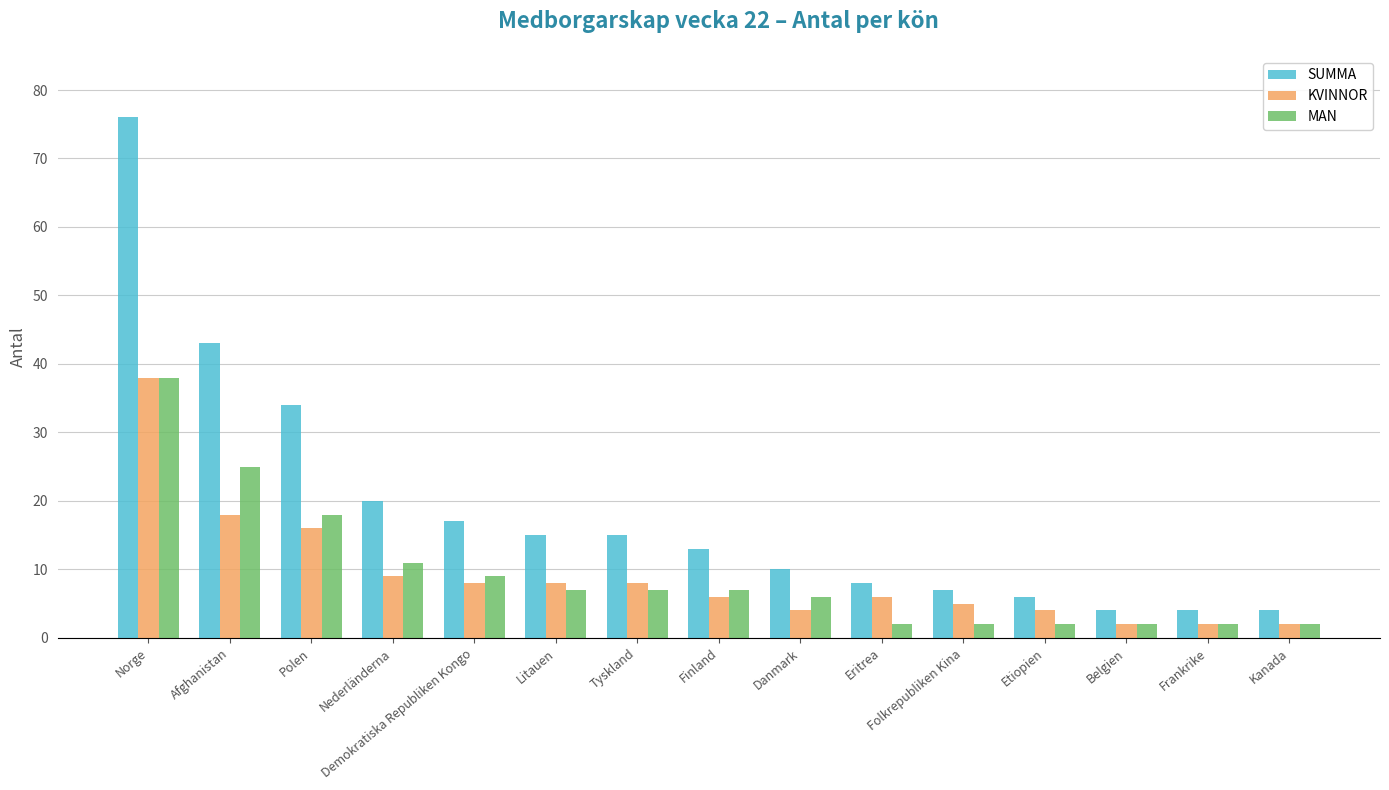

Count the number of categories in the chart.

15